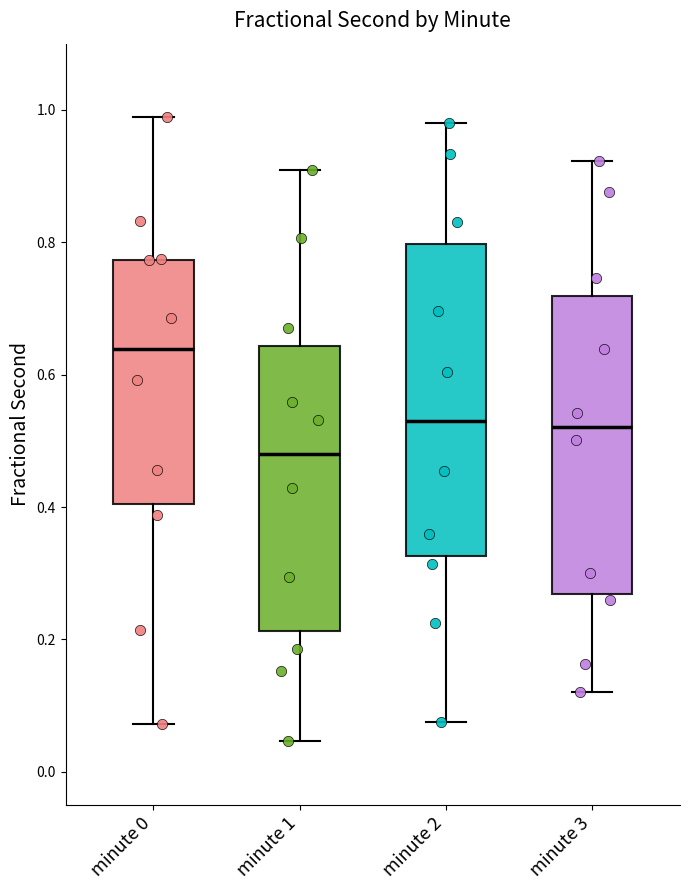

Reading left to right, transcribe this box plot: for each box, give where its median line is, the range the box spans, and where its two whiskers end, as read against the y-axis. The values are not printed on the chart, so give them approximately, as read against the axis.

minute 0: median 0.64, box 0.40 to 0.78, whiskers 0.08 to 0.98
minute 1: median 0.48, box 0.22 to 0.64, whiskers 0.04 to 0.90
minute 2: median 0.52, box 0.32 to 0.80, whiskers 0.08 to 0.98
minute 3: median 0.52, box 0.26 to 0.72, whiskers 0.12 to 0.92